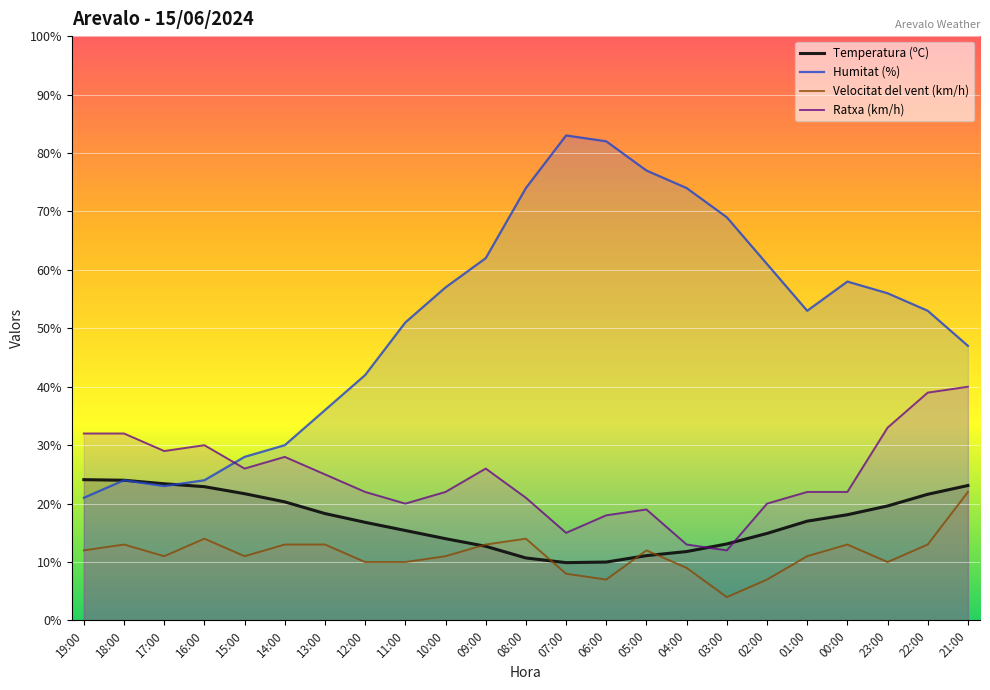

What is the difference between the maximum and minimum values in the Temperatura (ºC) series?

14.2